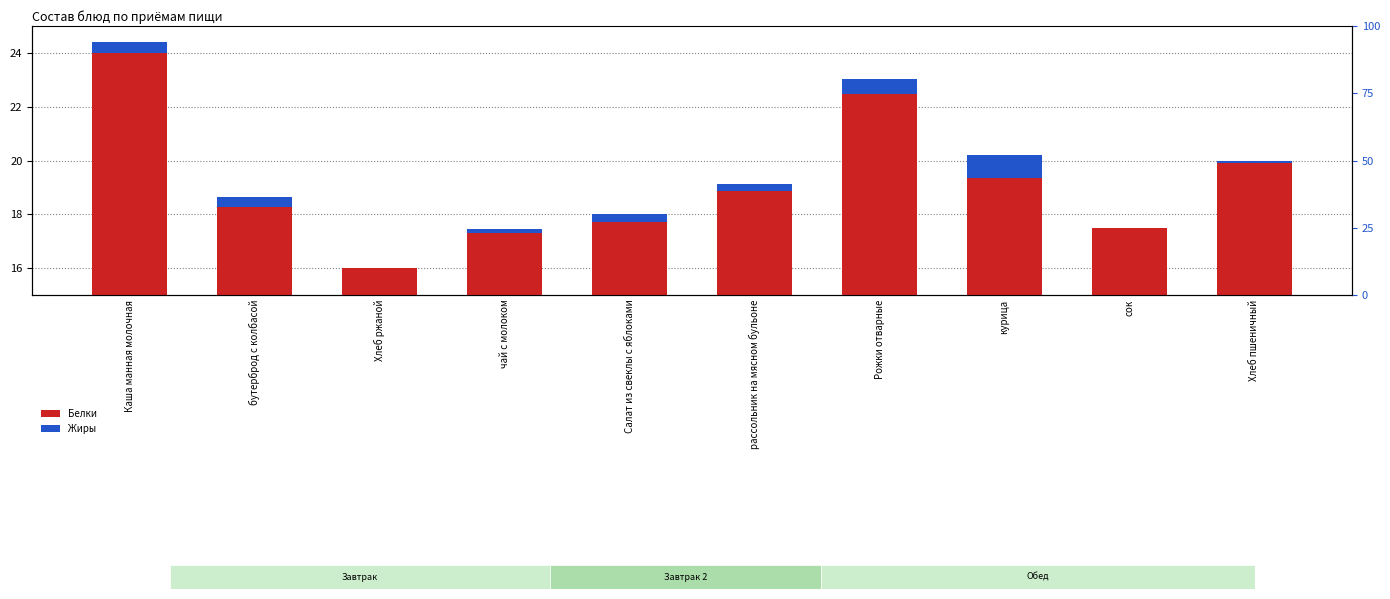

Which series has the largest total across all categories?

Белки